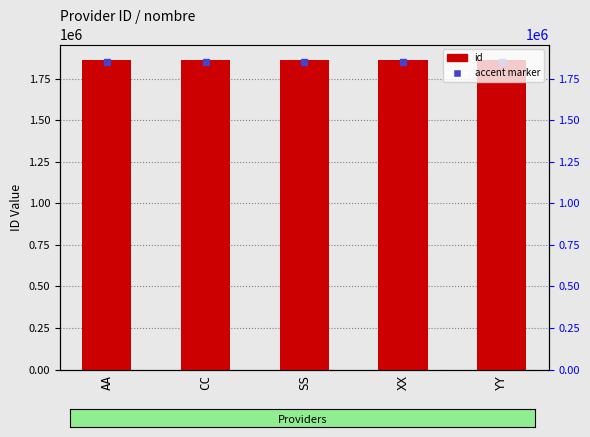

Rank the categories by value from lowest to highest.

CC, SS, AA, YY, XX